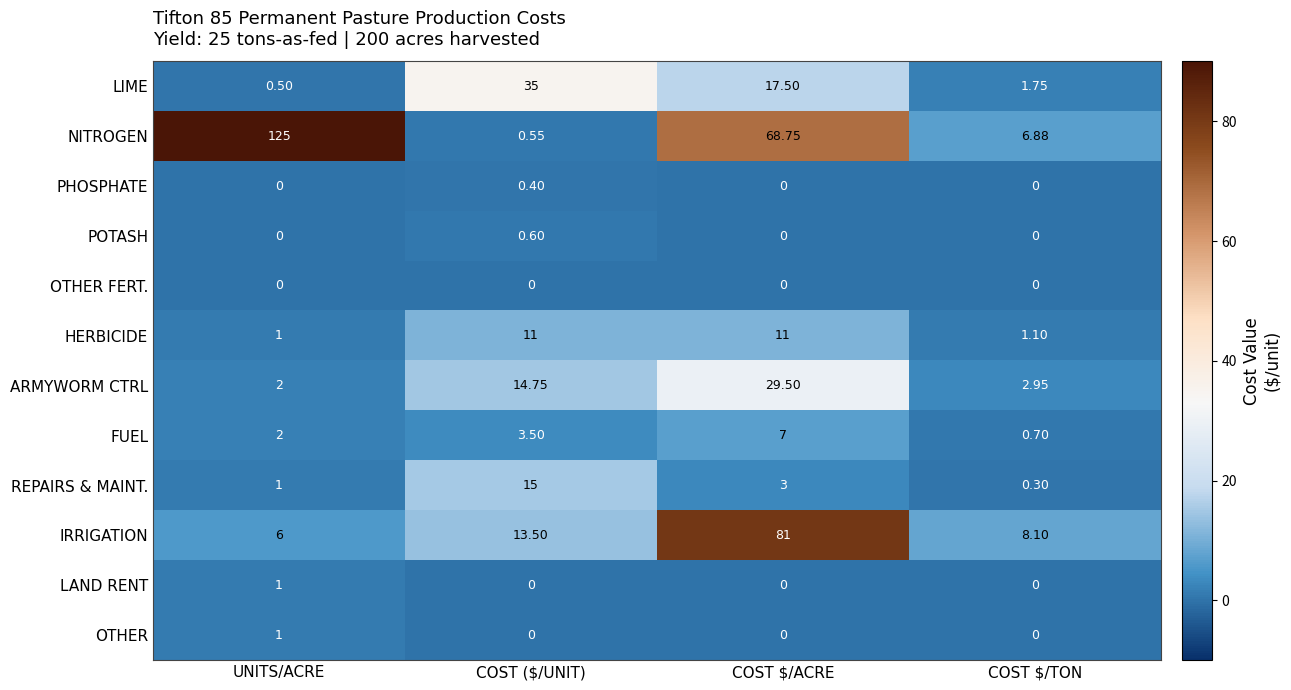

What is the spread (max minus min) of values at COST $/ACRE?

81.0